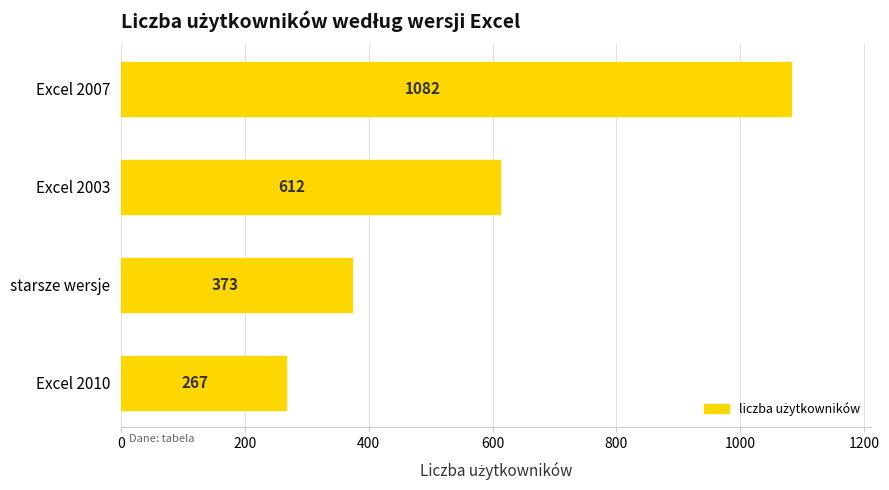

How many values are between 373 and 1082?

3